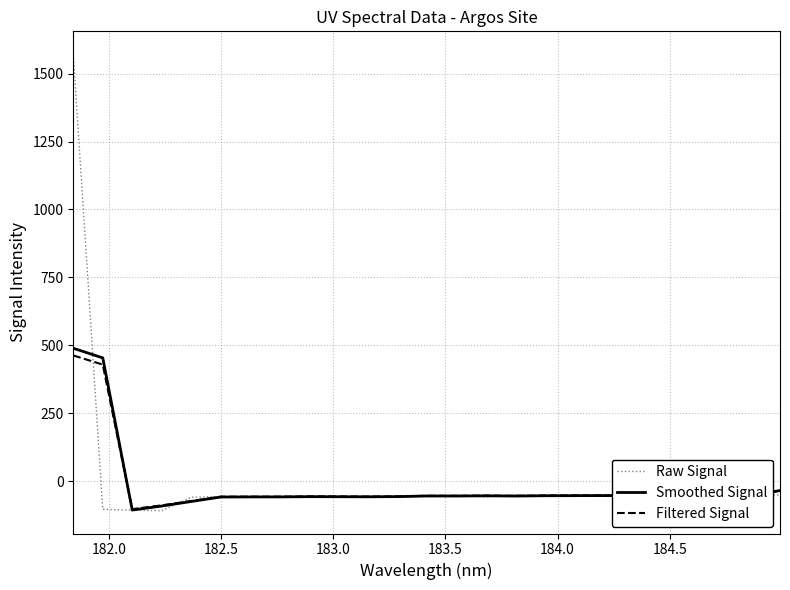

True or false: Raw Signal has more than 0 points higher than both neighbors.

True